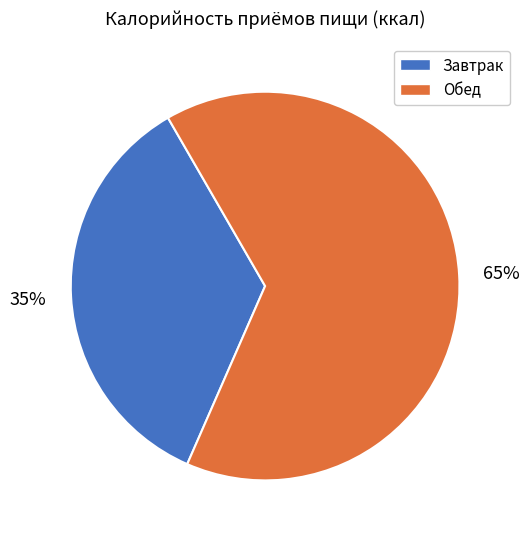

Is Обед the majority of the pie?

Yes